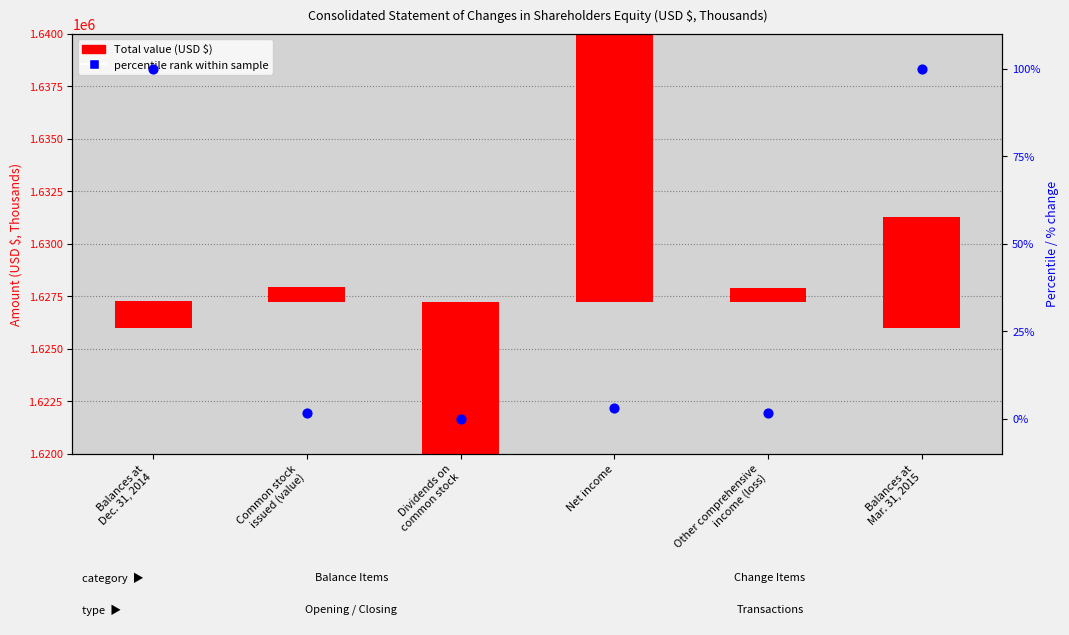

What is the change in value from Balances at
Dec. 31, 2014 to Dividends on
common stock?

-99.8